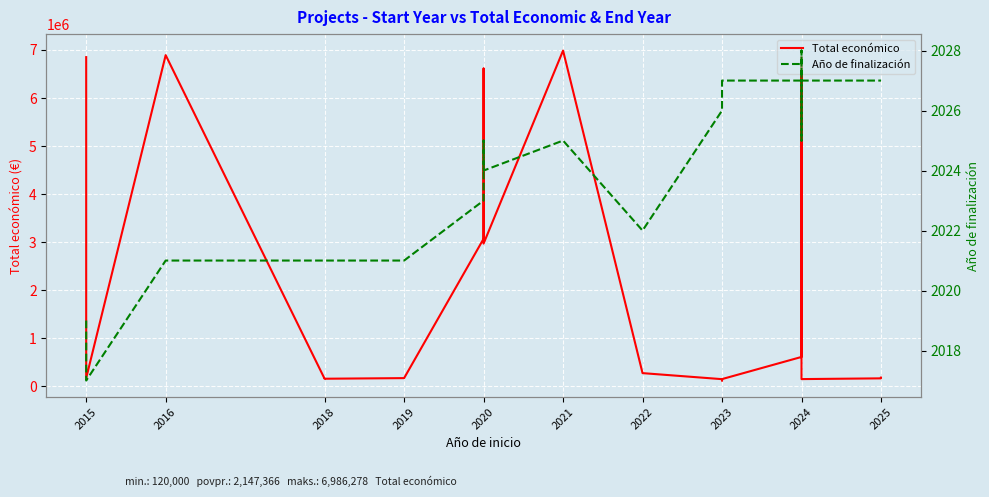

What is the value of the Total económico point at the 4th from the left?

155978